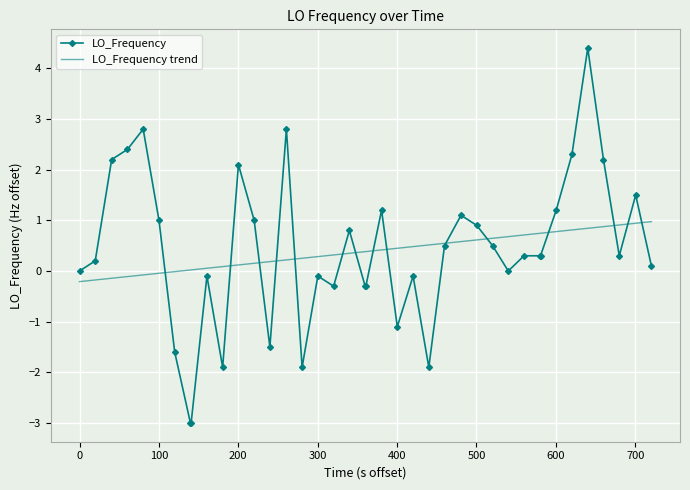

Which series has the widest spread of values?

LO_Frequency